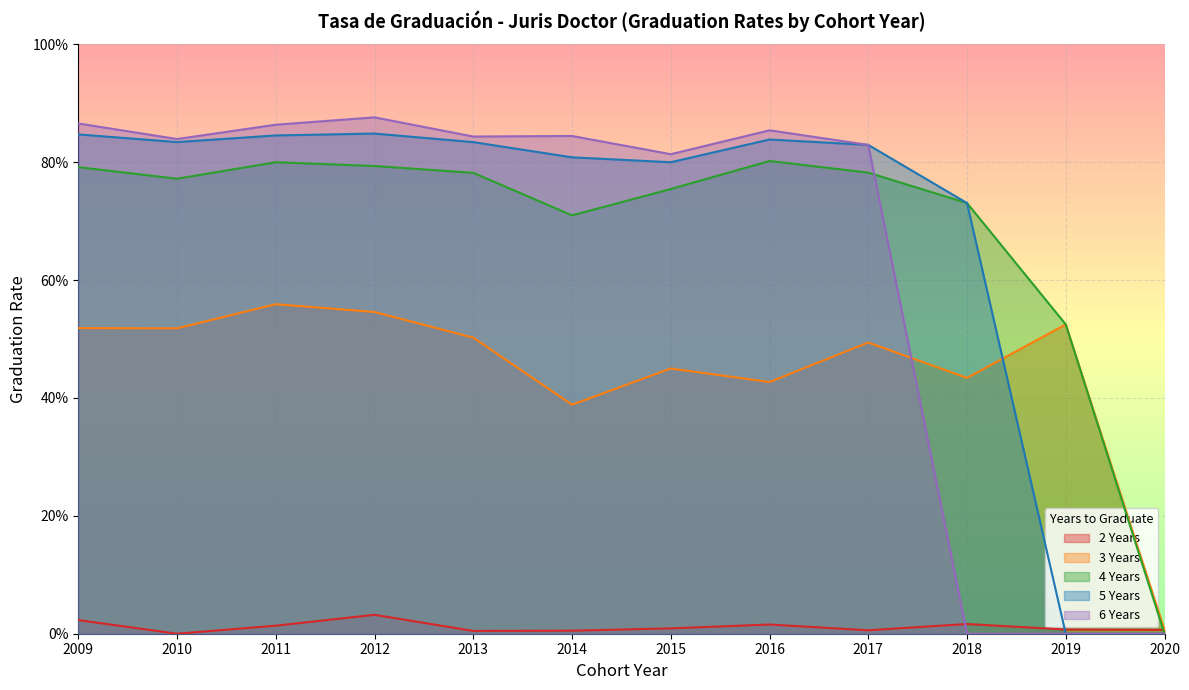

Where do 6 Years and 2 Years first cross each other?

2017 and 2018